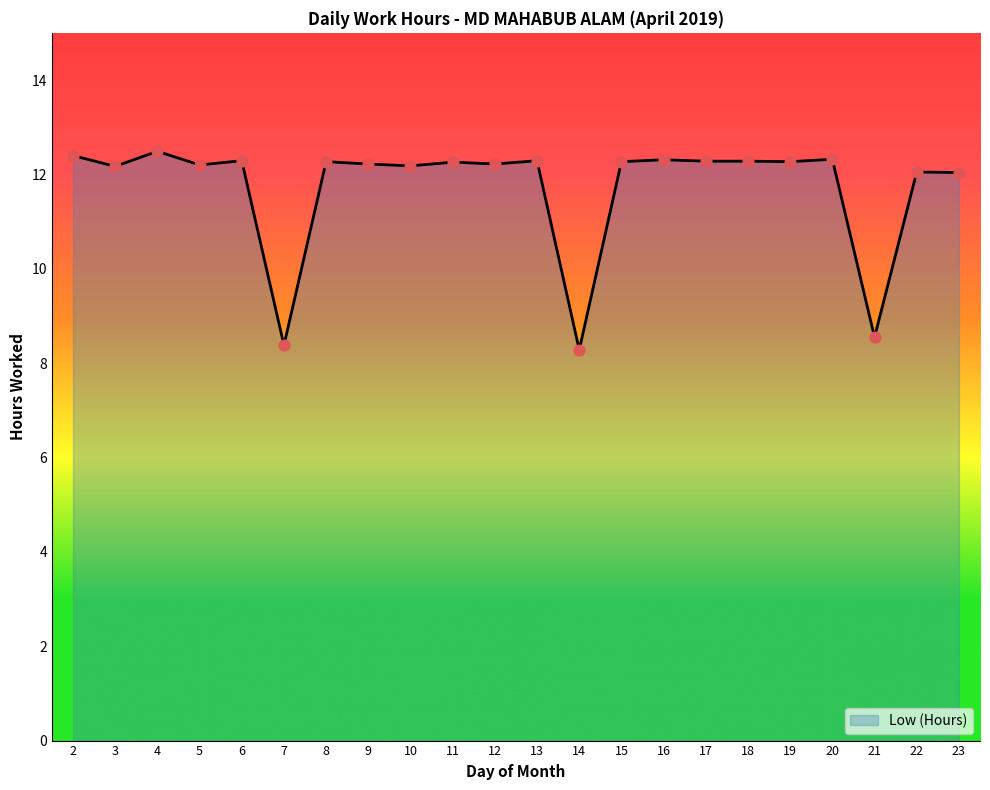

What is the ratio of the value at 16 to the value at 2?

1.0